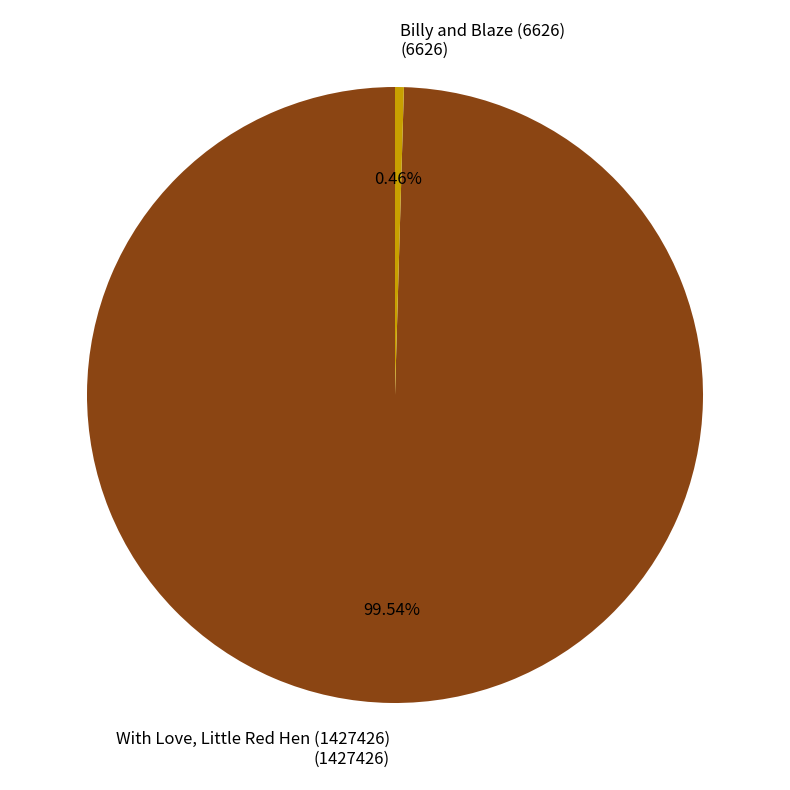

To the nearest percent, what portion does With Love, Little Red Hen (1427426) represent?

100%